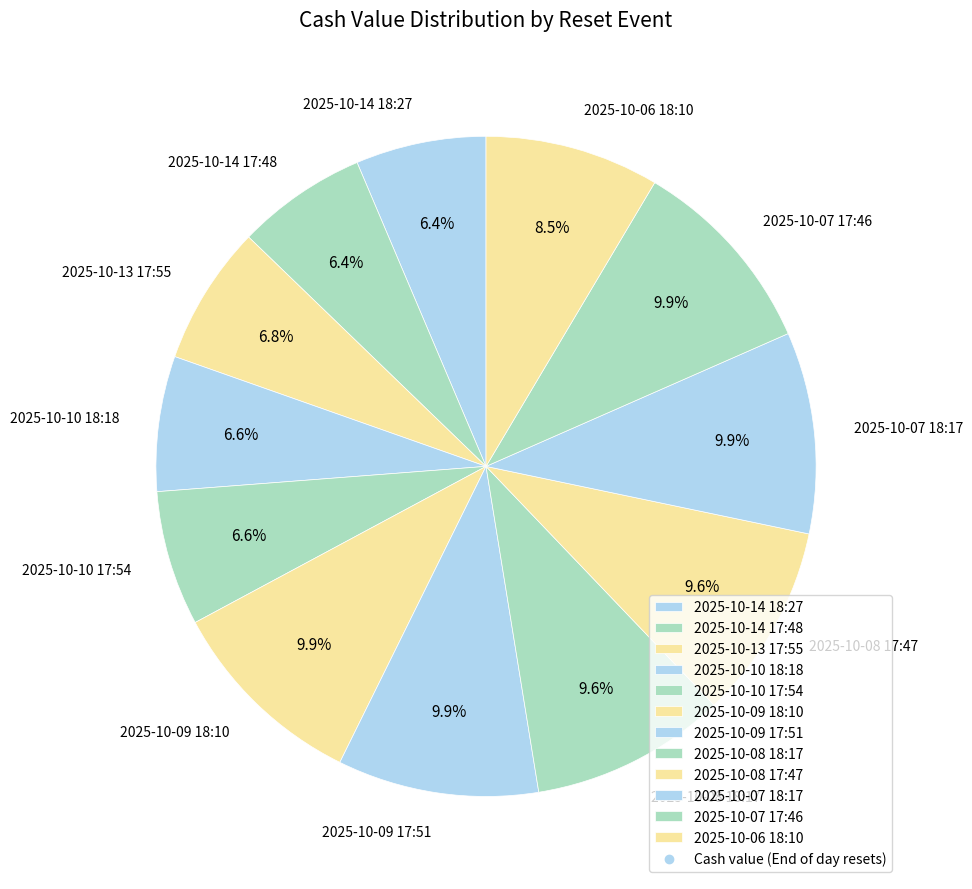

Is there a majority slice in this chart?

No